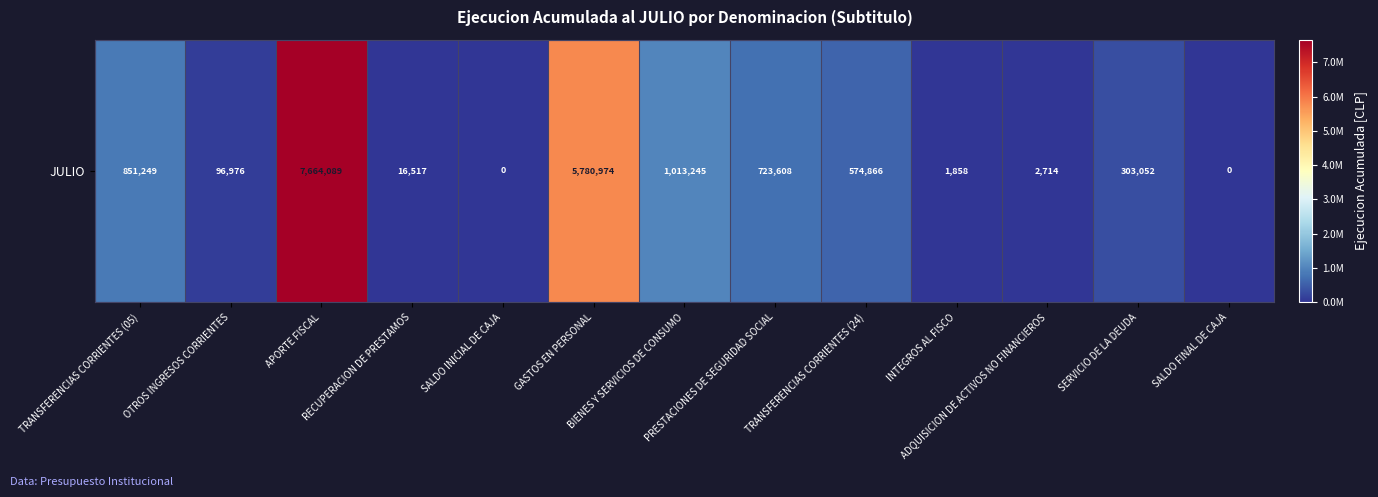

Which label corresponds to the smallest value in the chart?

SALDO INICIAL DE CAJA